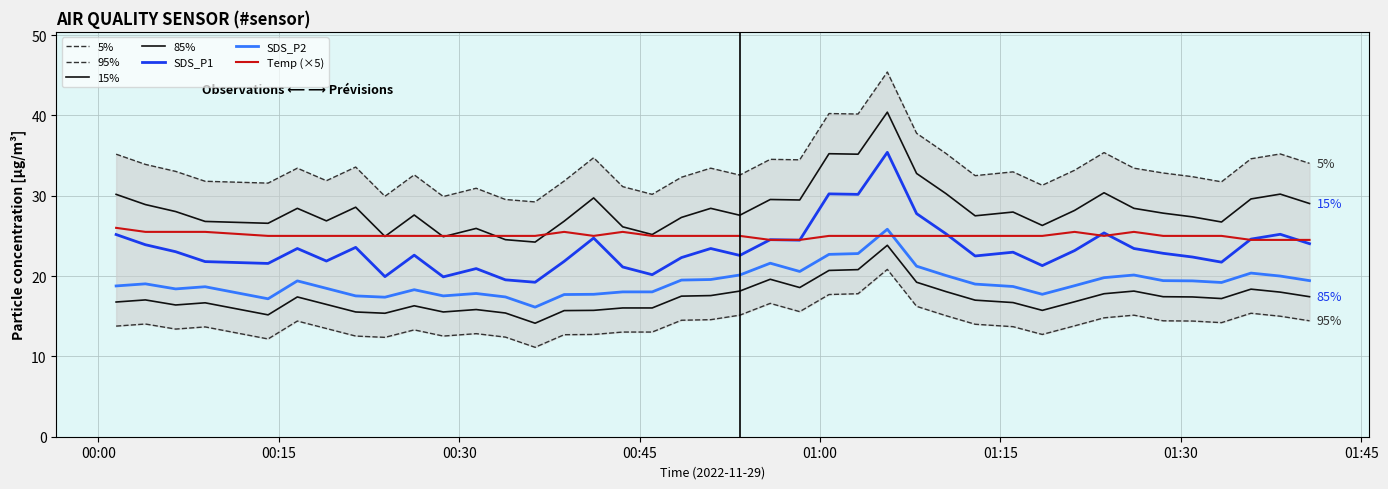

The Temp series shows 16.5 at 32. True or false?

False